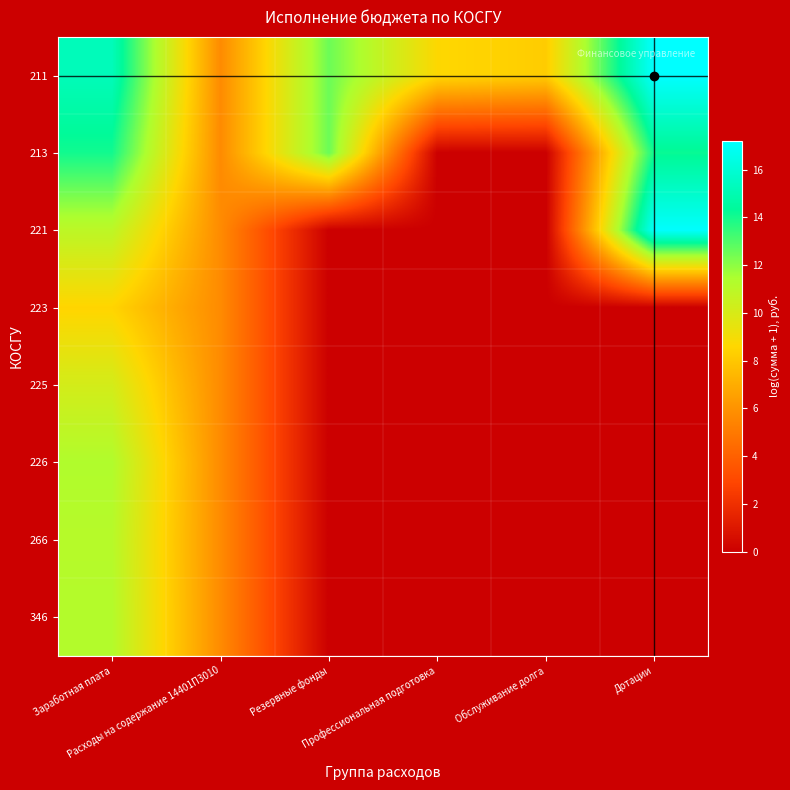

Between Дотации and Заработная плата, which is larger?

Дотации